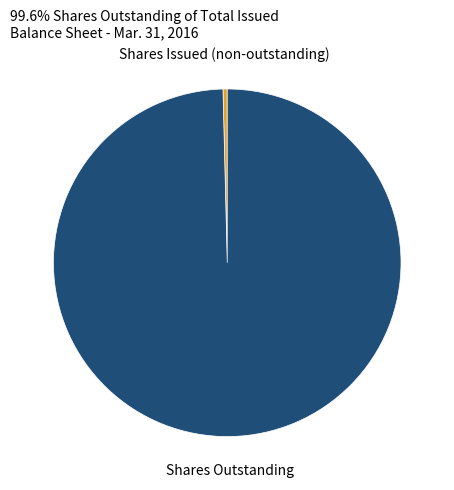

Does Shares Outstanding represent more than half of the total?

Yes